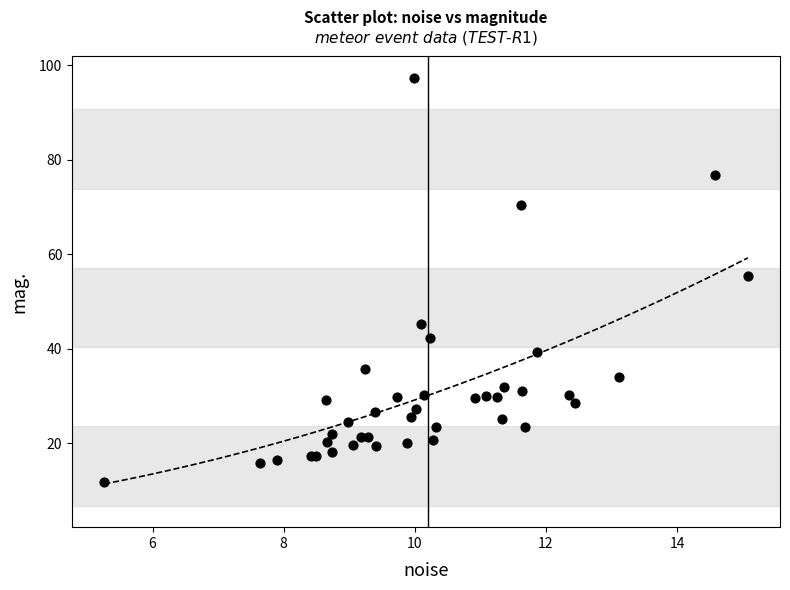

What Y value in the scatter plot is closest to 54?

55.4